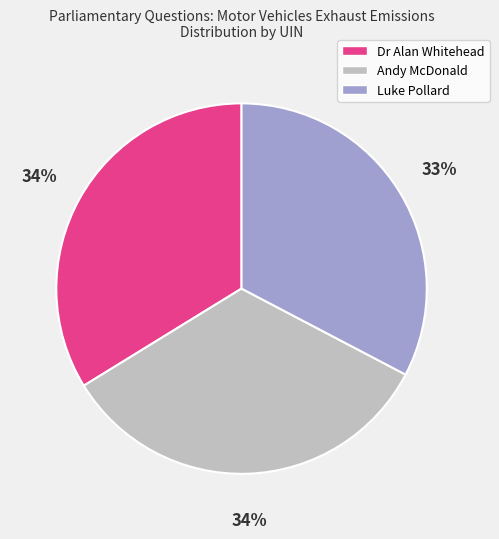

Does any single category account for the majority?

No